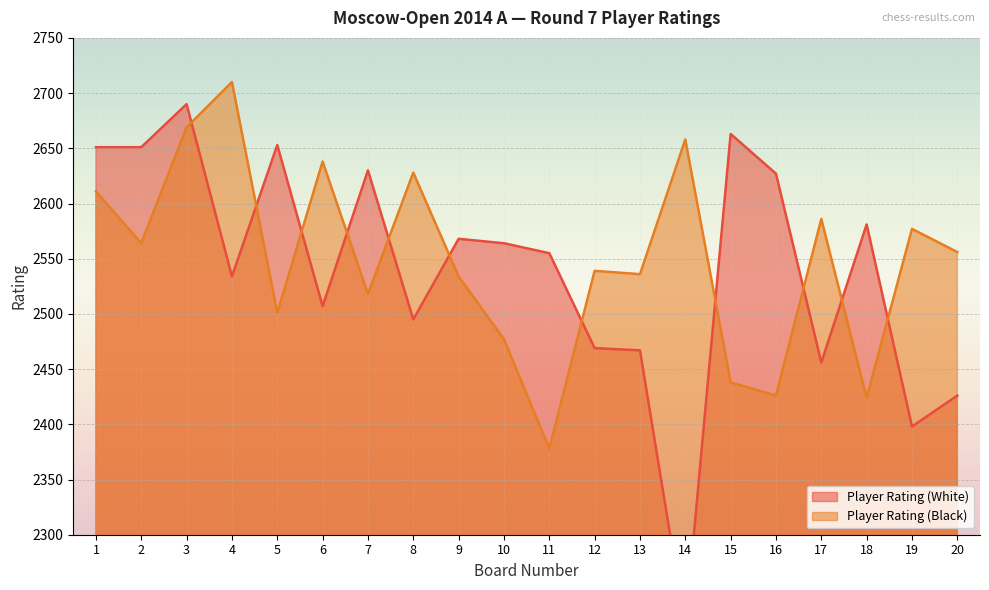

What is the minimum value for Player Rating (White)?

2216